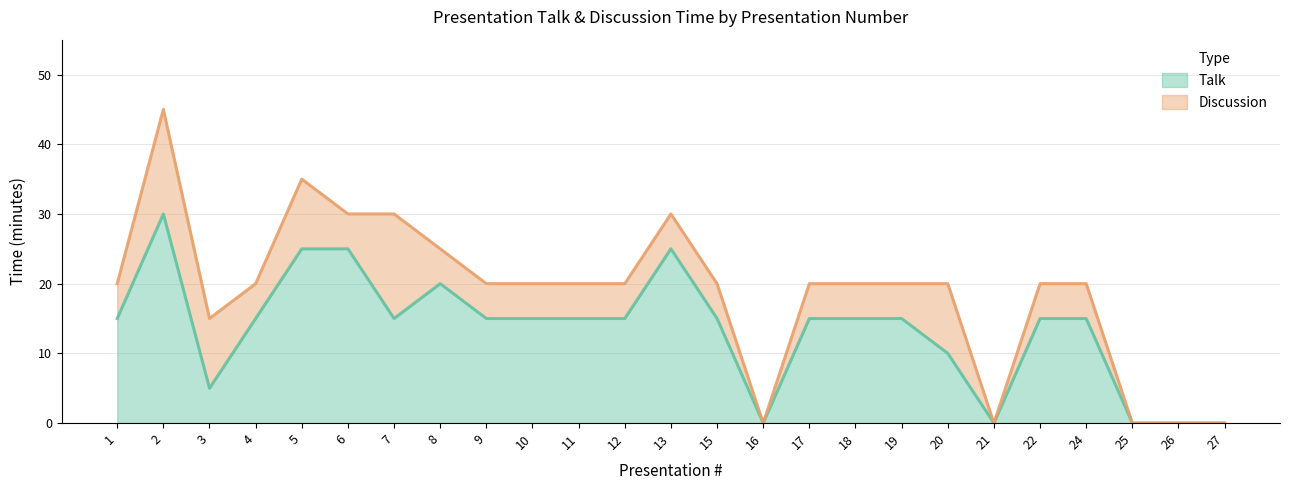

How many lines are shown in the chart?

2